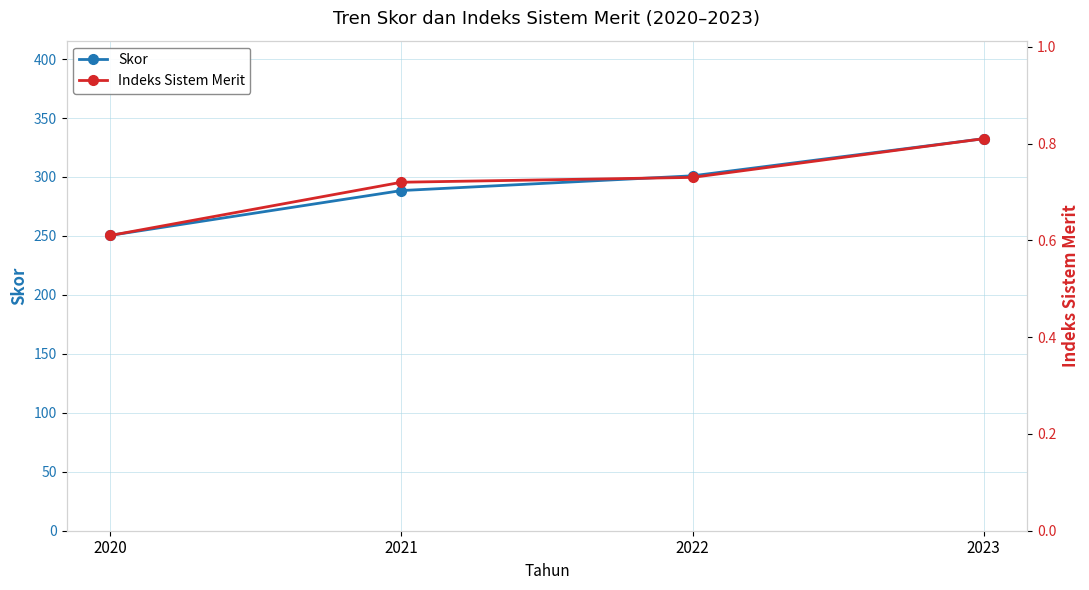

What is the value of the Indeks Sistem Merit point at the 1st from the left?

0.6